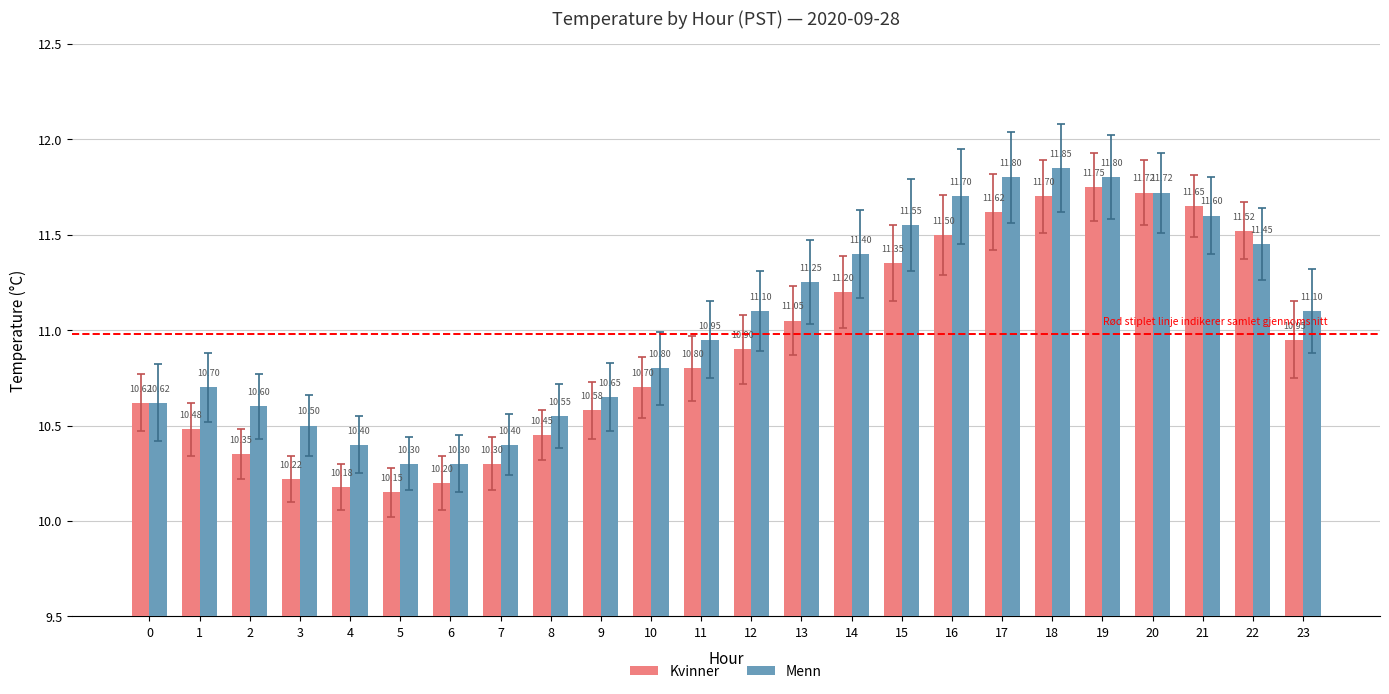

What is the difference between the second highest and second lowest values in the Menn series?

1.5